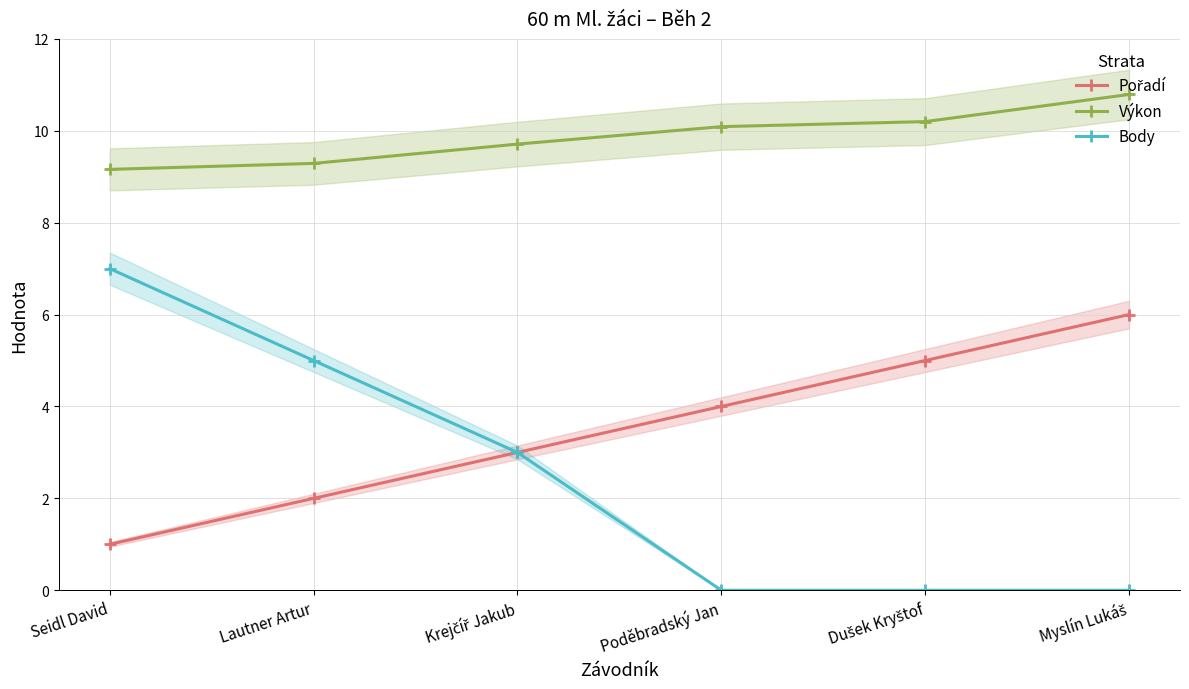

At which category is the sum across all series the highest?

Seidl David